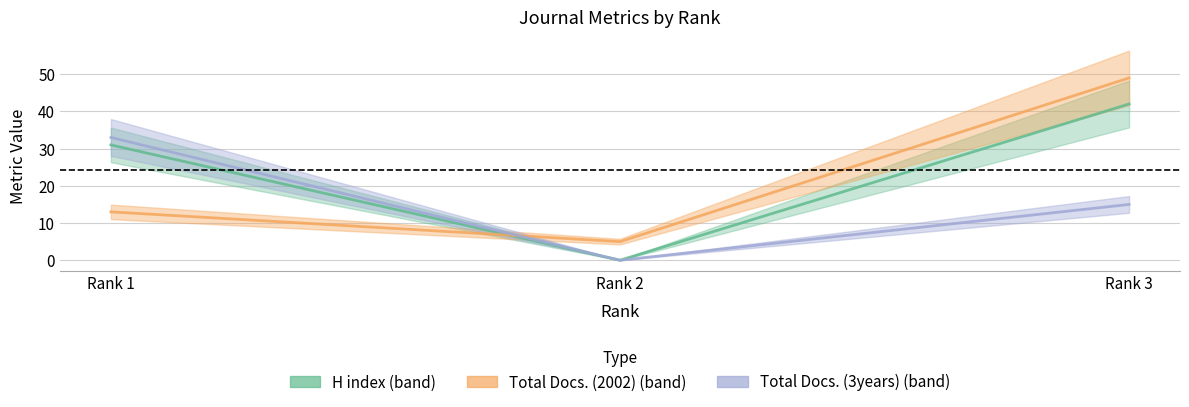

What are all the series names shown in the legend?

H index, Total Docs. (2002), Total Docs. (3years)